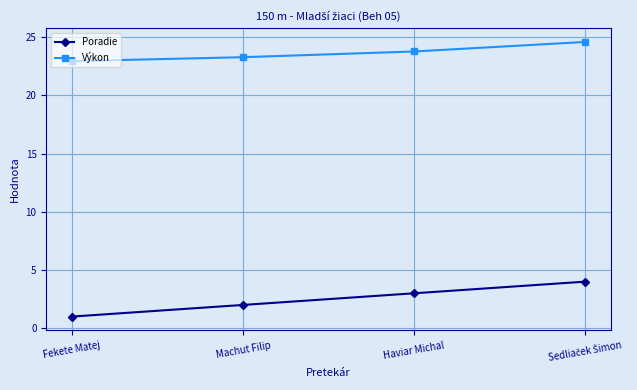

Which series has the largest total across all categories?

Výkon